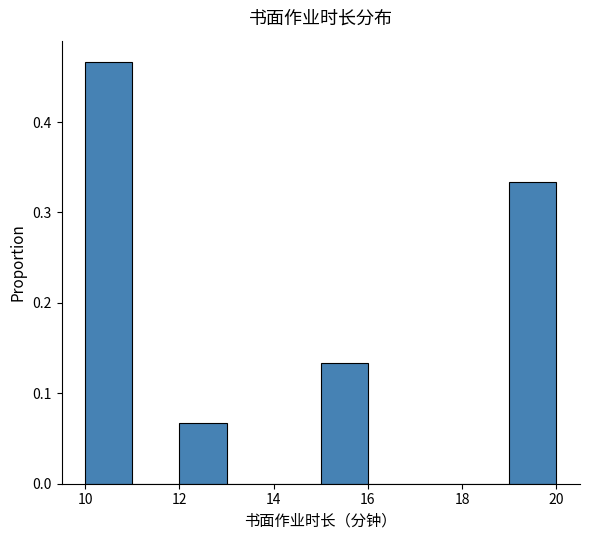

Reading left to right, transcribe this chart: for each bar, give the range it covers on the x-axis and its height. The values are not printed on the chart, so give them approximately, as read against the axis.

10 to 11: 0.47
11 to 12: 0
12 to 13: 0.07
13 to 14: 0
14 to 15: 0
15 to 16: 0.13
16 to 17: 0
17 to 18: 0
18 to 19: 0
19 to 20: 0.33